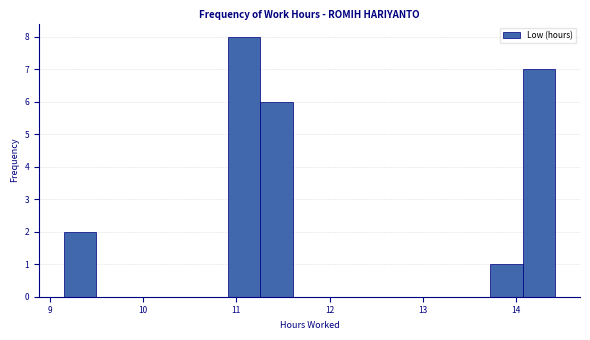

Read against the x-axis, roughly where is the centre of the tallest bar?

11.1